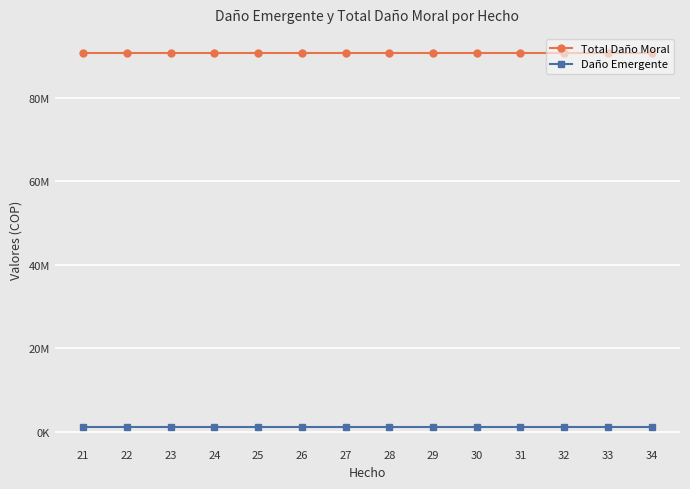

What are all the series names shown in the legend?

Total Daño Moral, Daño Emergente